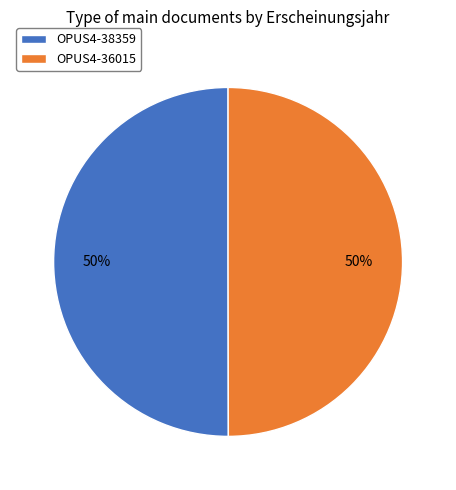

How many segments does this pie chart have?

2